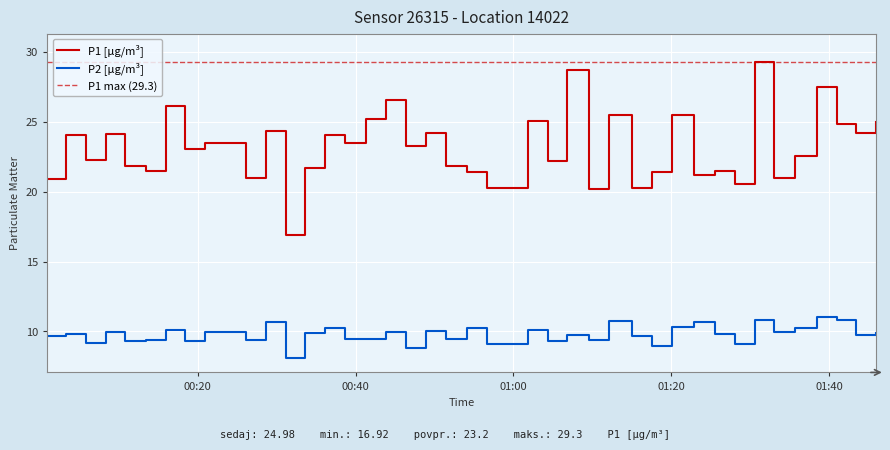

Is the value of P1 at 2023-10-19T00:28:40 greater than the value of P2 at 2023-10-19T00:05:55?

Yes